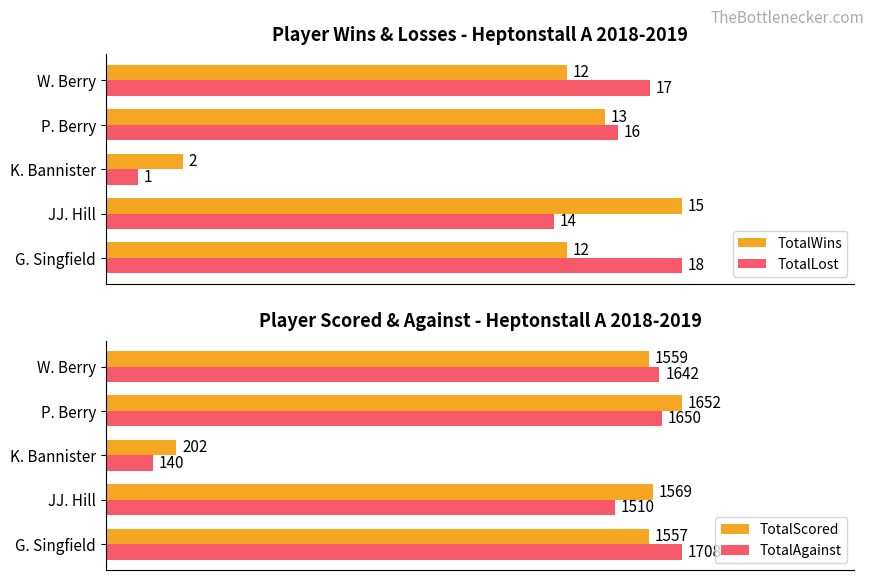

Between K. Bannister and W. Berry, which series saw the biggest shift?

TotalLost